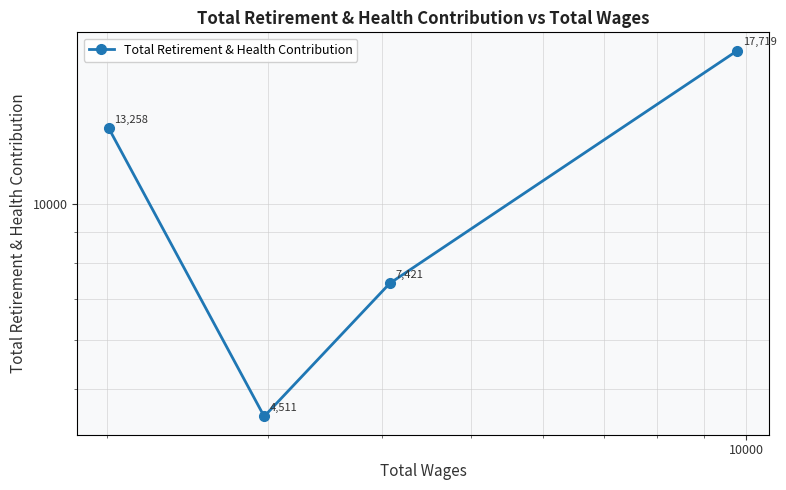

What is the sum of all values?

42909